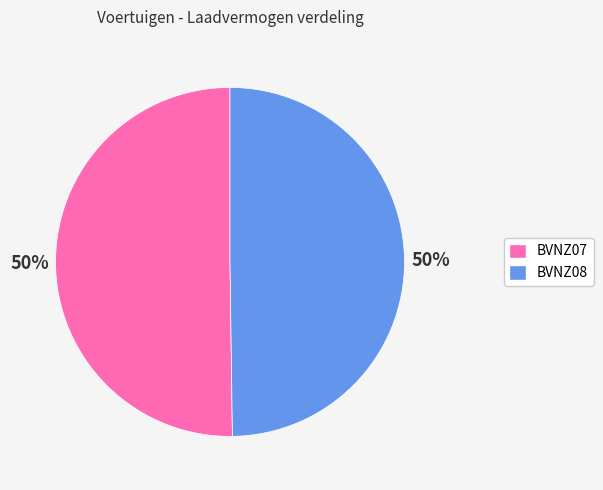

Count the number of slices in the pie.

2